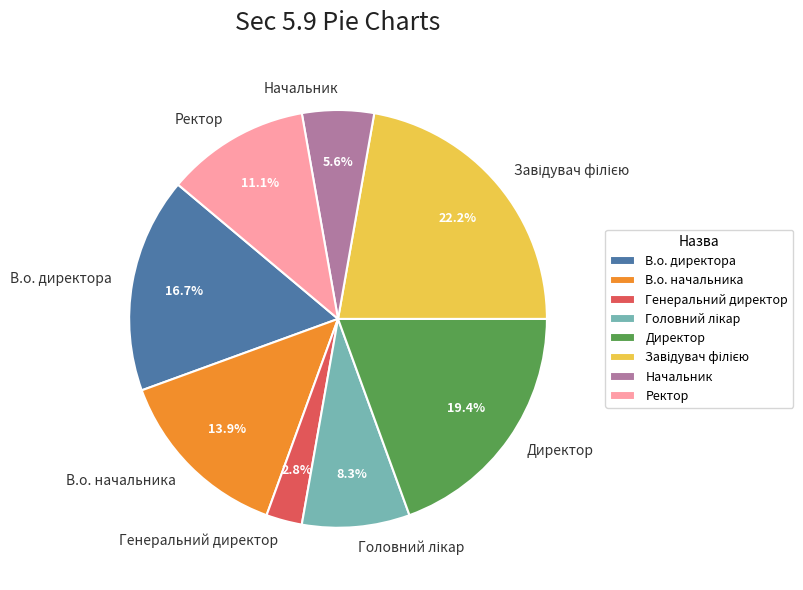

Does any single category account for the majority?

No